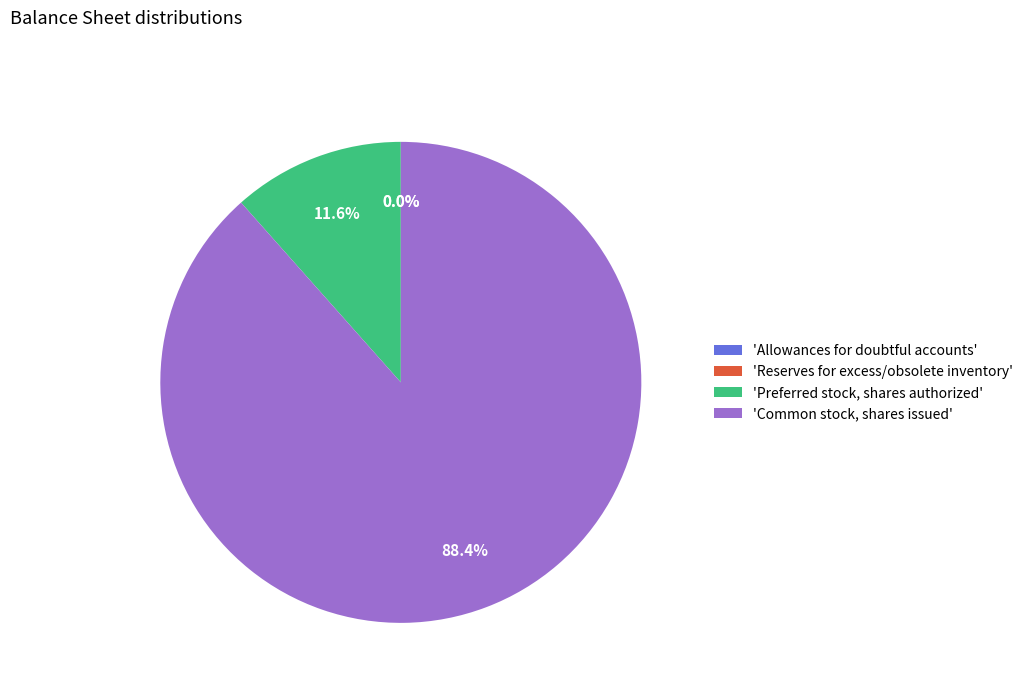

What percentage is NOT represented by 'Common stock, shares issued'?

11.6%